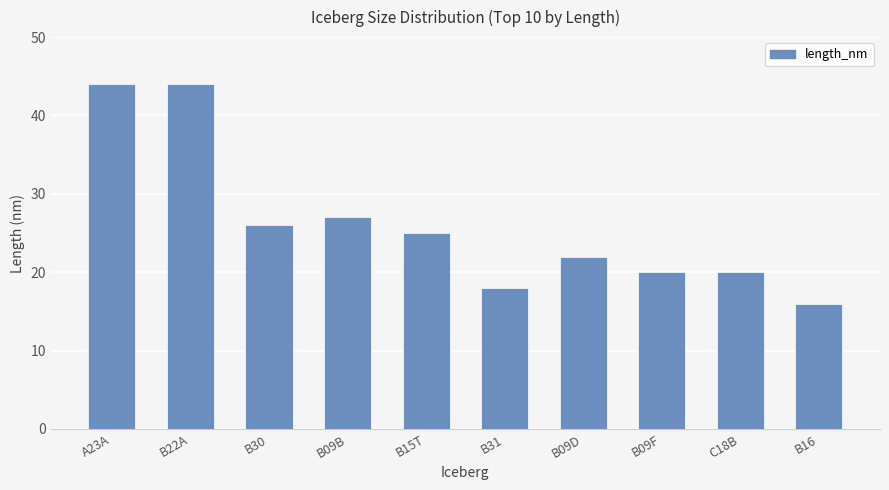

Are the bars horizontal?

No